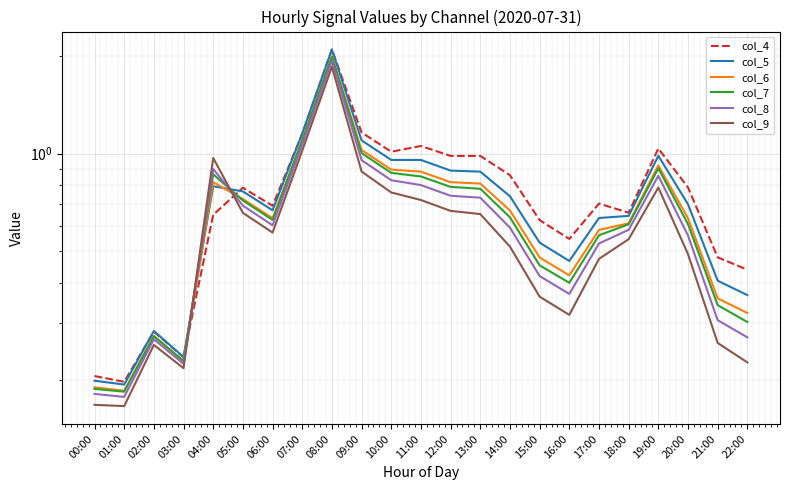

List the labels in order of col_4 value, smallest first.

01:00, 00:00, 03:00, 02:00, 22:00, 21:00, 16:00, 15:00, 04:00, 18:00, 06:00, 17:00, 05:00, 20:00, 14:00, 12:00, 13:00, 10:00, 19:00, 11:00, 07:00, 09:00, 08:00